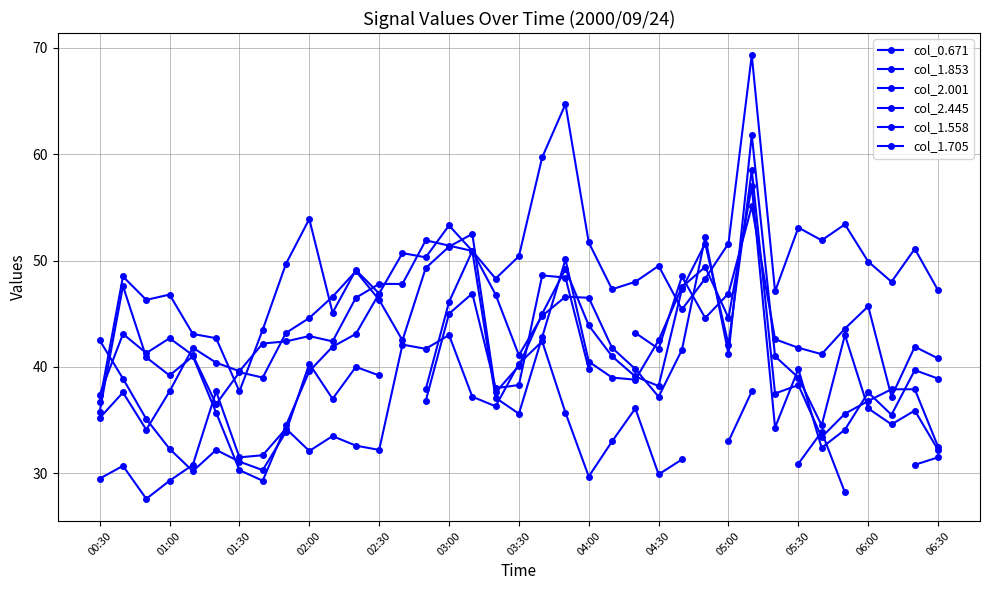

Rank the series by their maximum value, from lowest to highest.

col_2.445, col_2.001, col_1.853, col_1.705, col_1.558, col_0.671